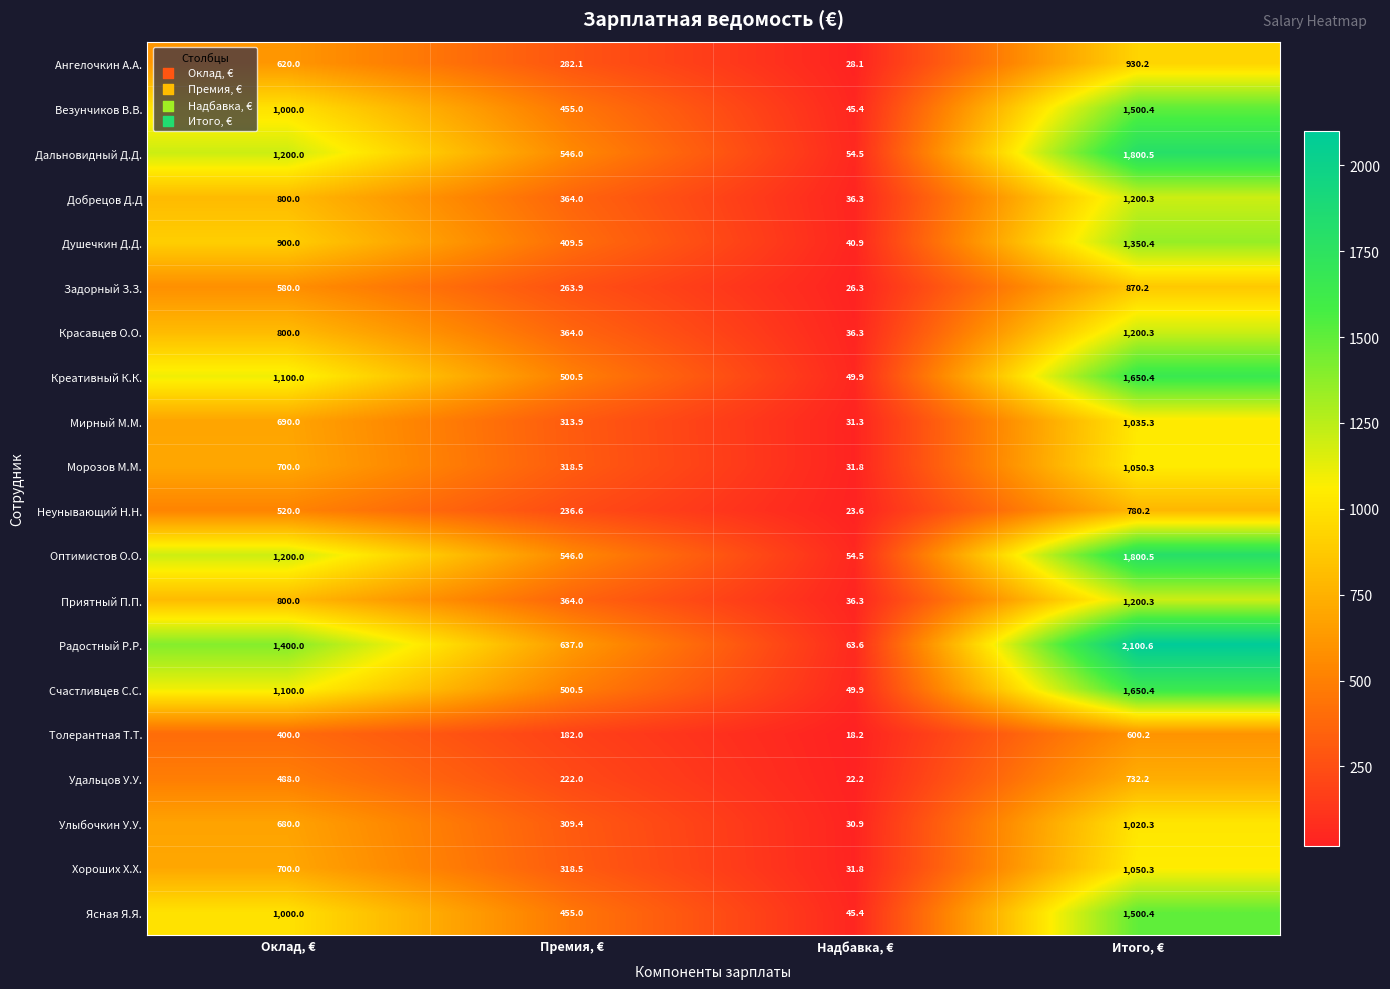

Which series has the largest total across all categories?

Радостный Р.Р.